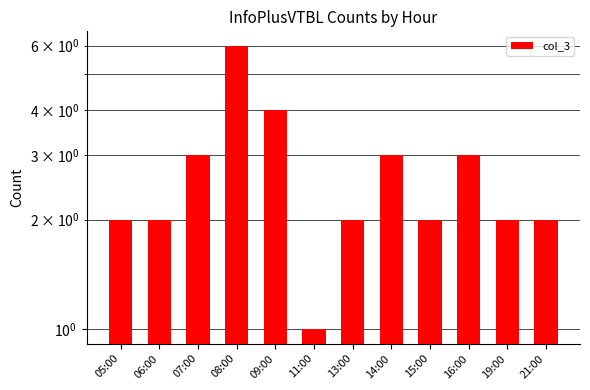

How many data points does each series have?

12